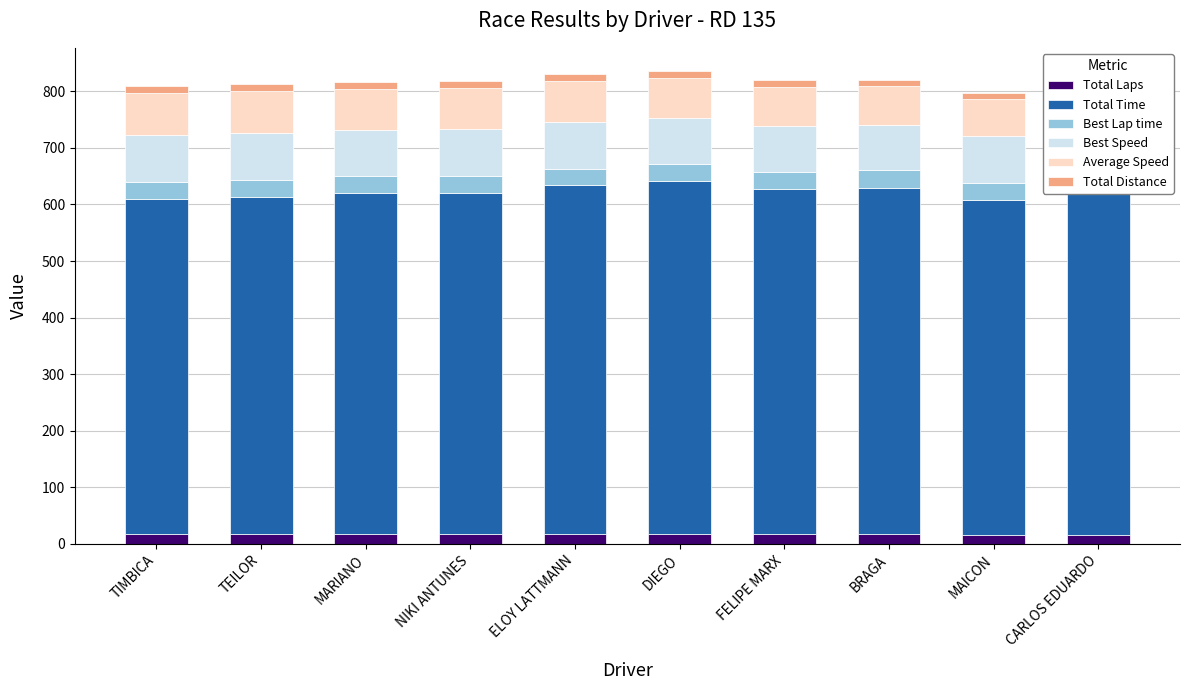

Reading left to right, list all the values displayed in this chart.

Total Laps: 18.0	18.0	18.0	18.0	18.0	18.0	17.0	17.0	16.0	16.0
Total Time: 591.8	596.1	601.9	602.1	615.7	622.7	610.1	612.9	592.1	615.8
Best Lap time: 29.1	29.4	30.1	29.4	29.4	30.1	29.6	30.5	29.6	34.6
Best Speed: 84.2	83.2	81.4	83.3	83.3	81.4	82.8	80.4	82.6	70.7
Average Speed: 74.5	73.9	73.2	73.2	71.6	70.8	68.2	67.9	66.1	63.6
Total Distance: 12.2	12.2	12.2	12.2	12.2	12.2	11.6	11.6	10.9	10.9